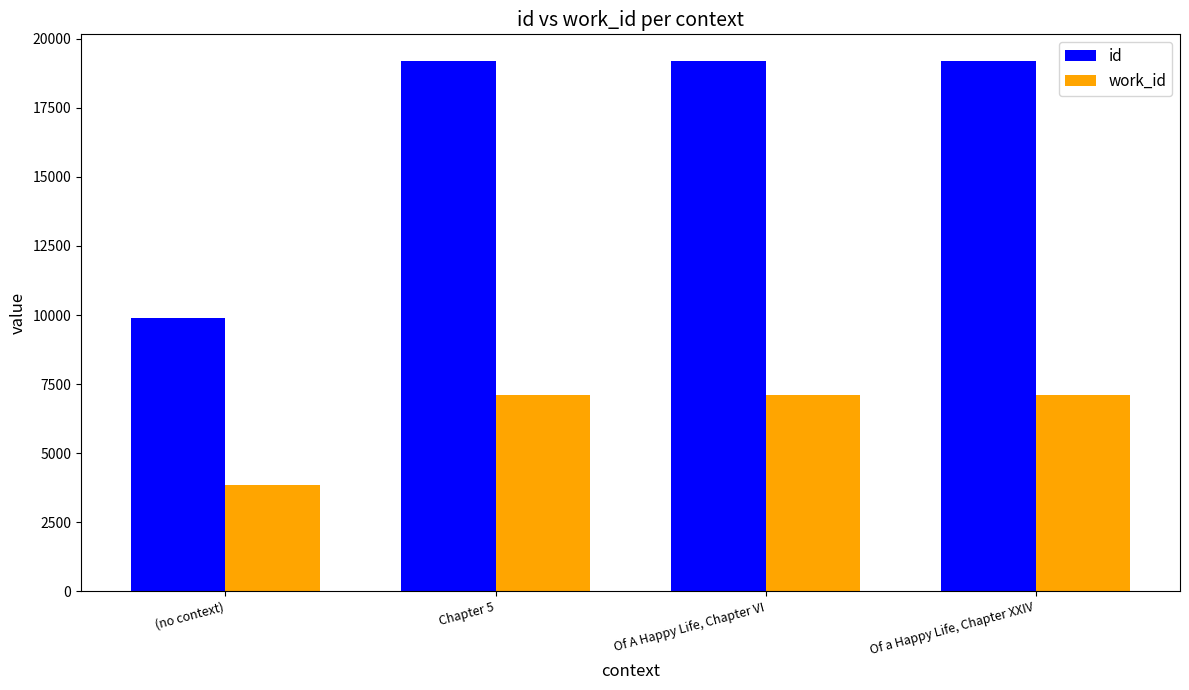

At how many categories does at least one series exceed 6829?

4